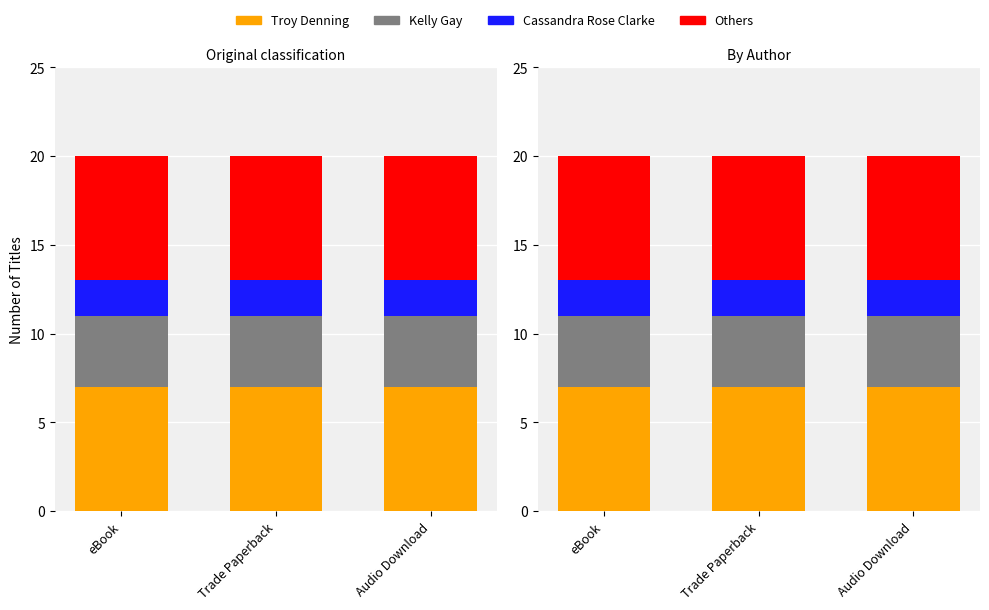

What is the sum of all Kelly Gay values?

12